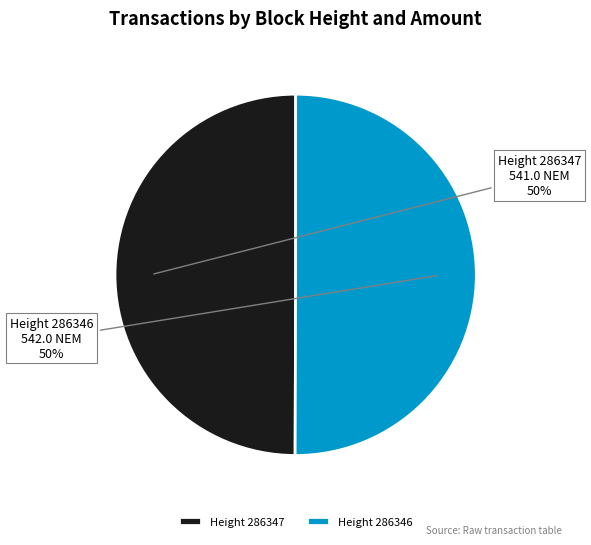

What percentage is the Height 286347 slice, to the nearest percent?

50%